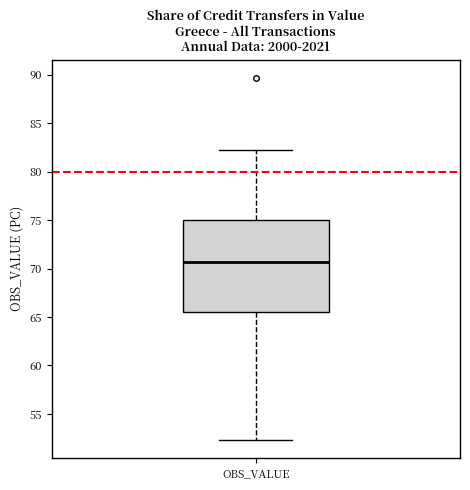

Read this box plot against the y-axis: the position of the median line, the range covered by the box, and the ends of both whiskers. The values are not printed on the chart, so give them approximately, as read against the axis.

median 70.5, box 65.5 to 75.0, whiskers 52.5 to 82.5